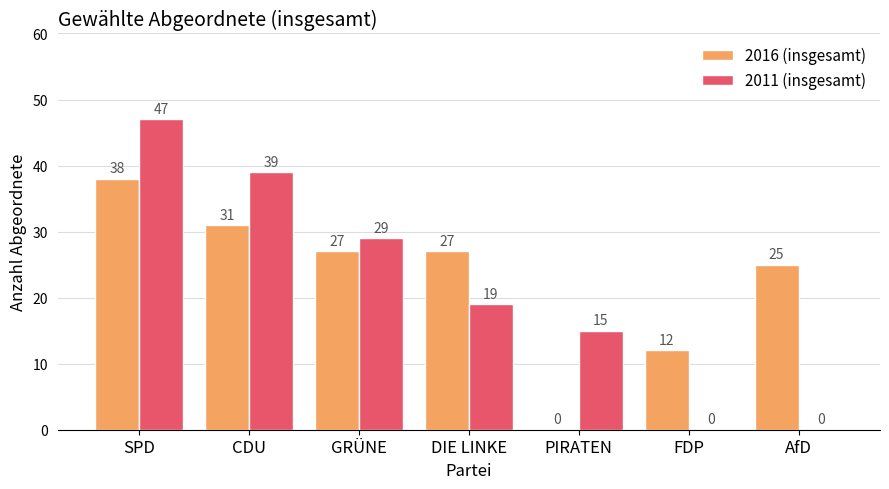

What is the greatest value displayed?

47